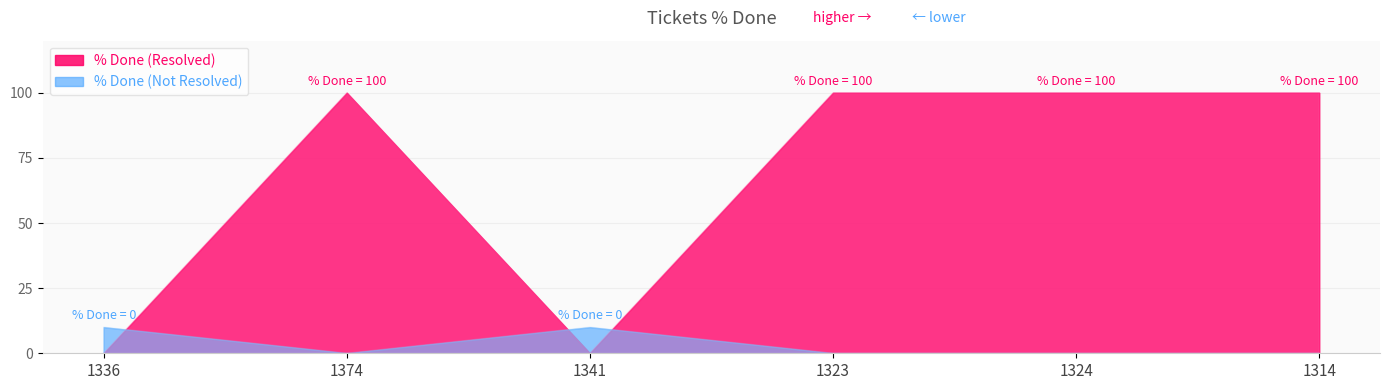

What is the greatest value displayed?

100